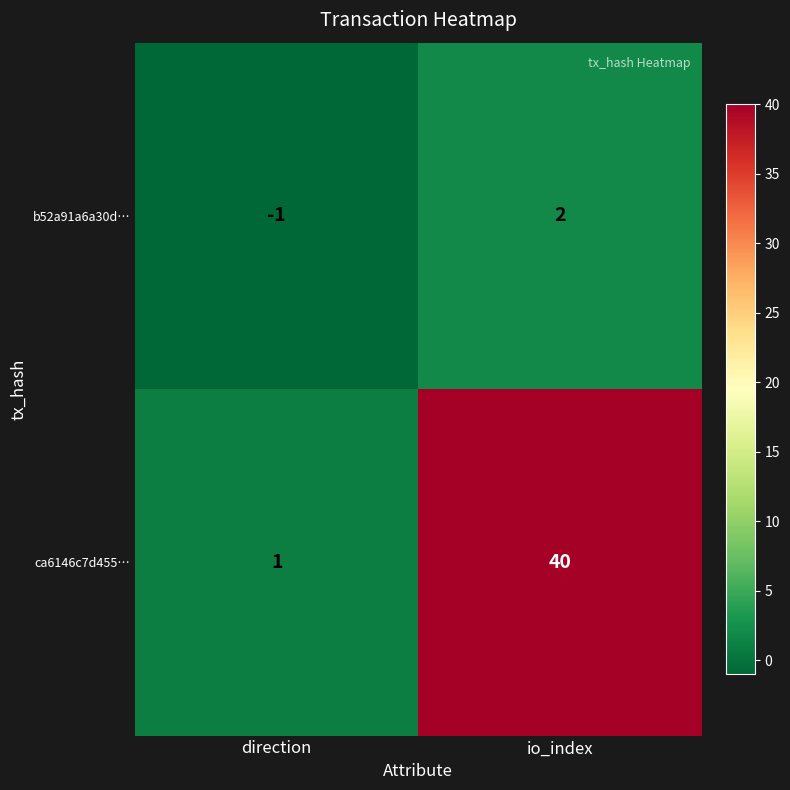

What is the sum of the ca6146c7d455… values at direction and io_index?

41